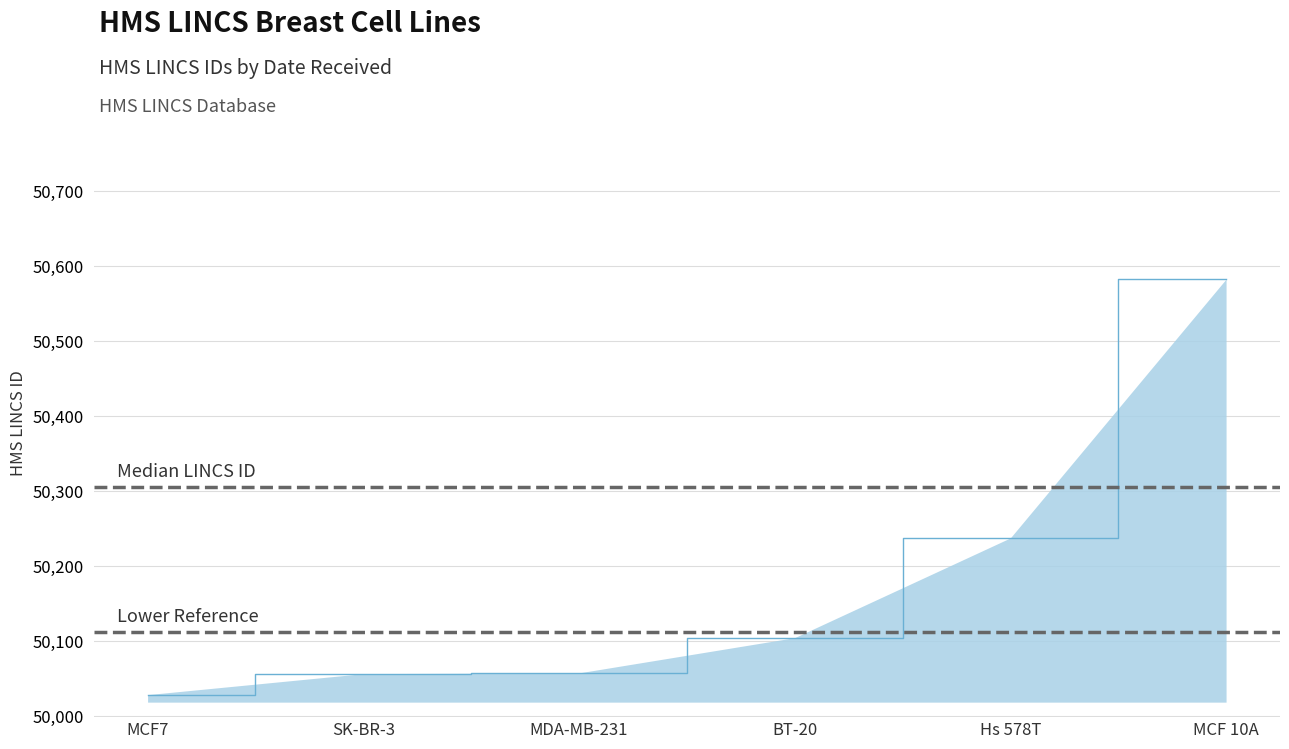

What is the difference between the second highest and second lowest values?

181